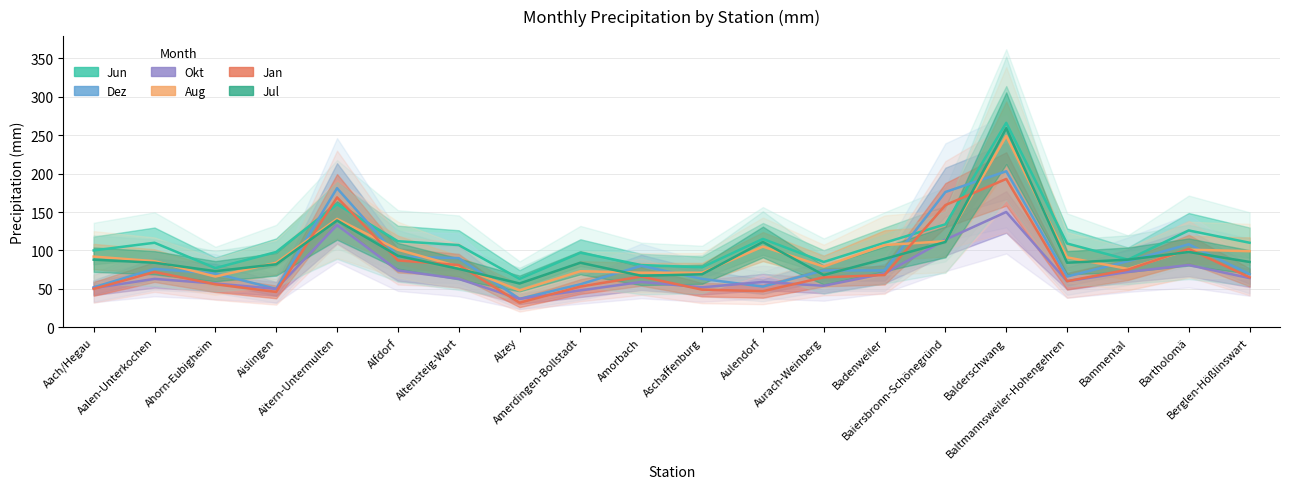

Is it true that Jun equals 67 at Alfdorf?

False